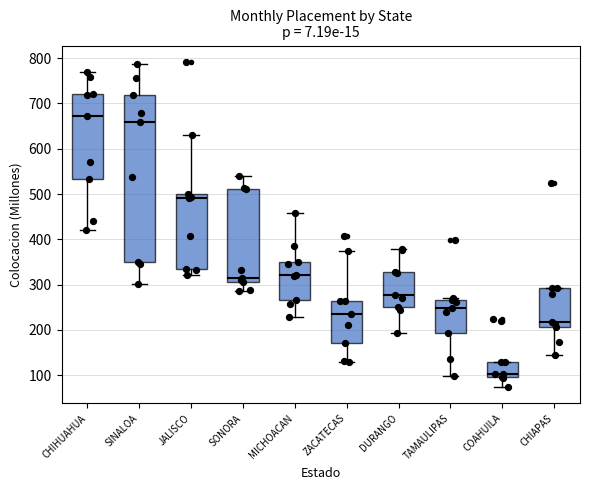

Which box's median line is the lowest?

COAHUILA